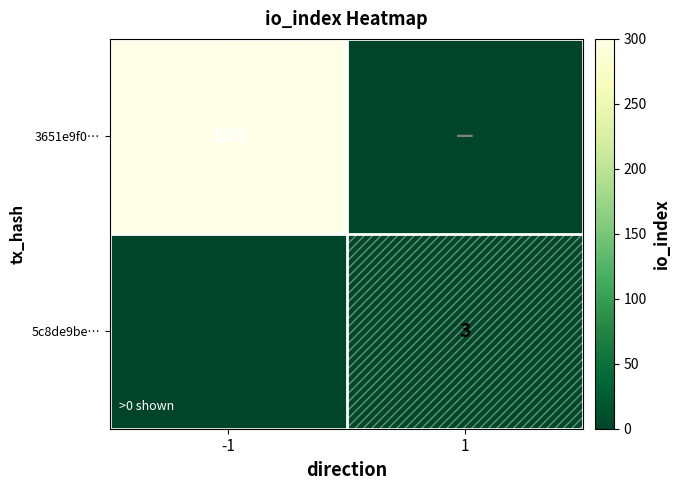

The 5c8de9be… series shows 3 at 1. True or false?

True